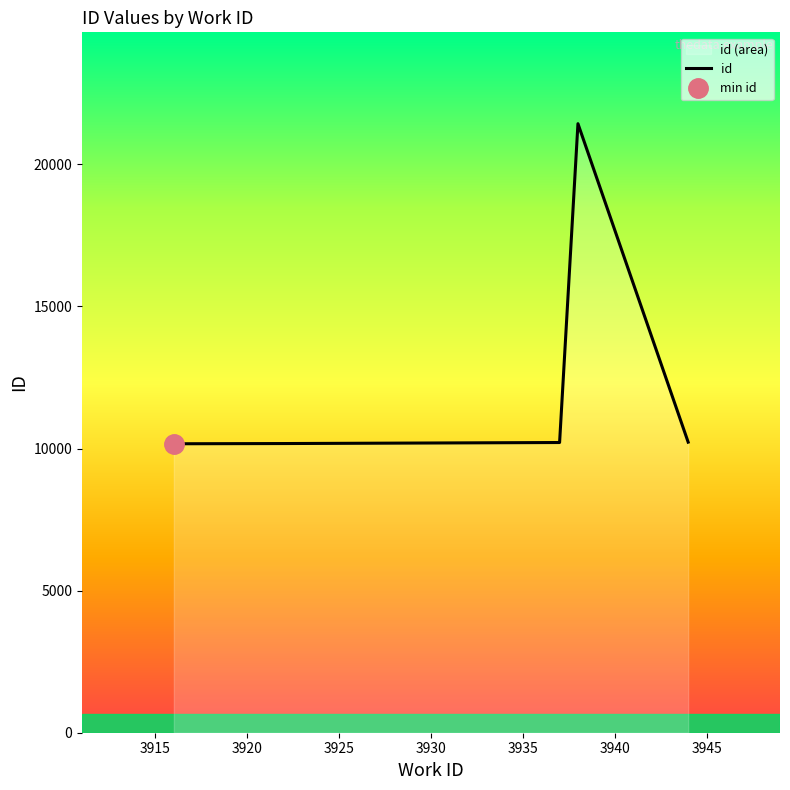

What is the sum of all values?

62212.3